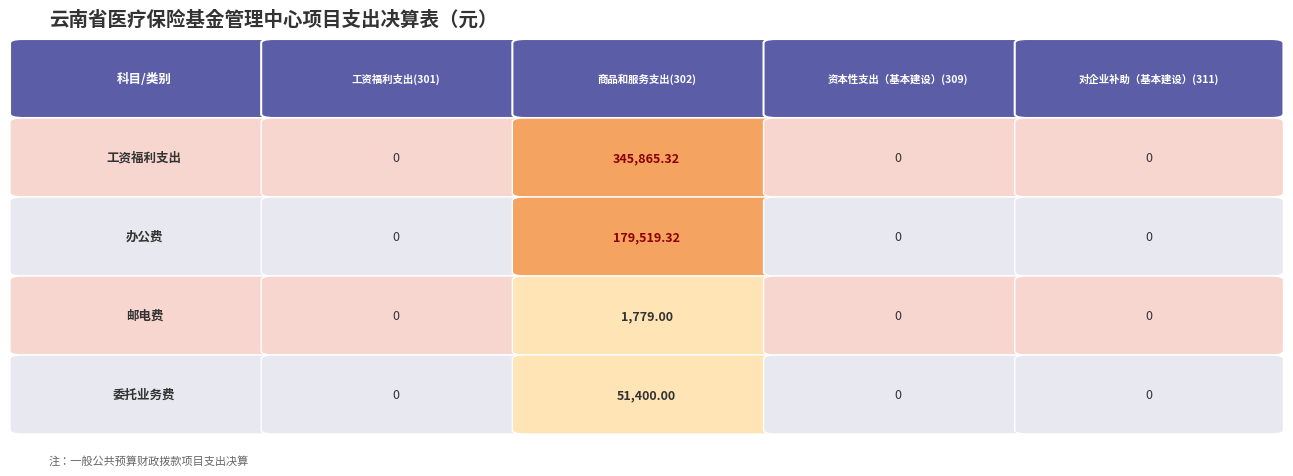

Reading right to left, what are all the values shown in this chart?

301: 委托业务费=0.0	邮电费=0.0	办公费=0.0	工资福利支出=0.0
302: 委托业务费=51400.0	邮电费=1779.0	办公费=179519.3	工资福利支出=345865.3
309: 委托业务费=0.0	邮电费=0.0	办公费=0.0	工资福利支出=0.0
311: 委托业务费=0.0	邮电费=0.0	办公费=0.0	工资福利支出=0.0